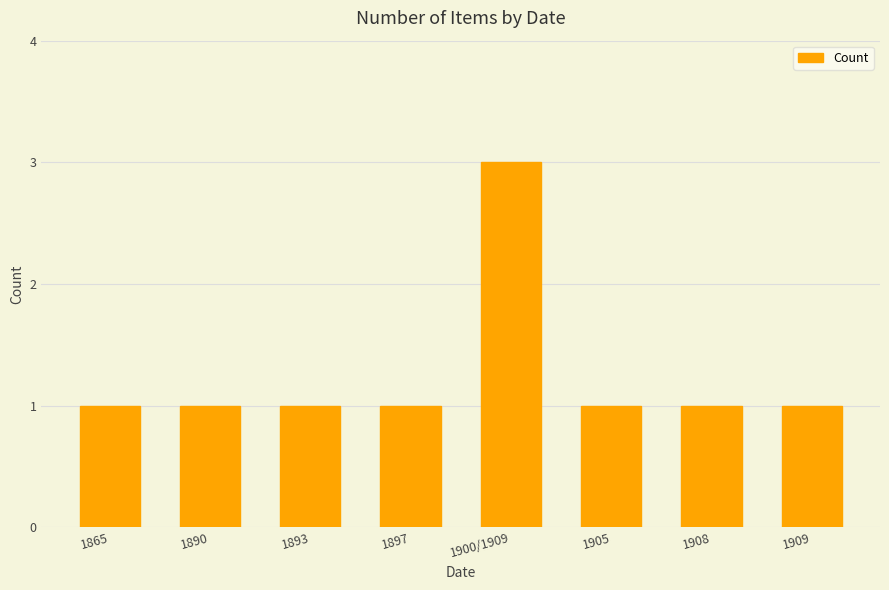

What is the label of the 4th bar from the left?

1897